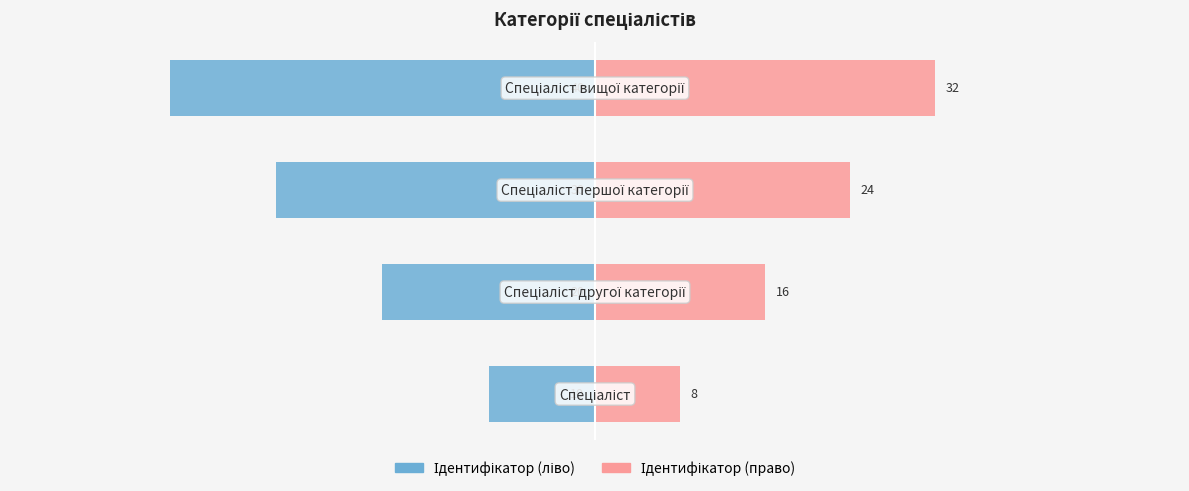

What is the lowest value of the Ідентифікатор (право) series?

8